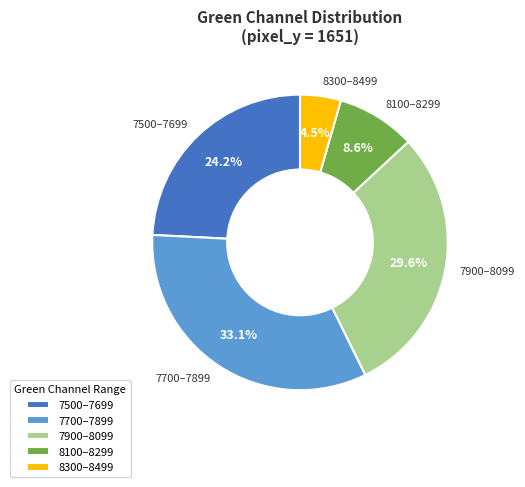

How many segments does this pie chart have?

5